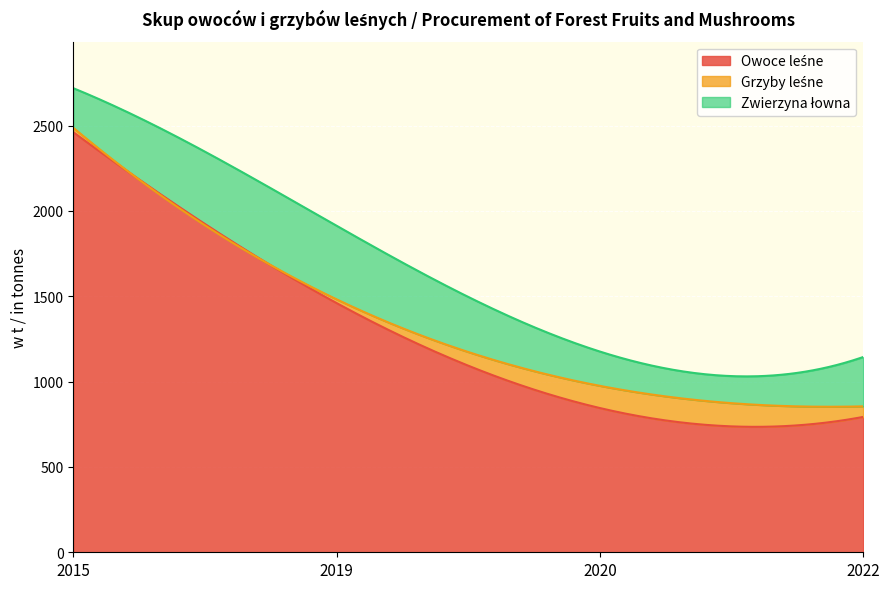

What is the maximum value shown in the chart?

2461